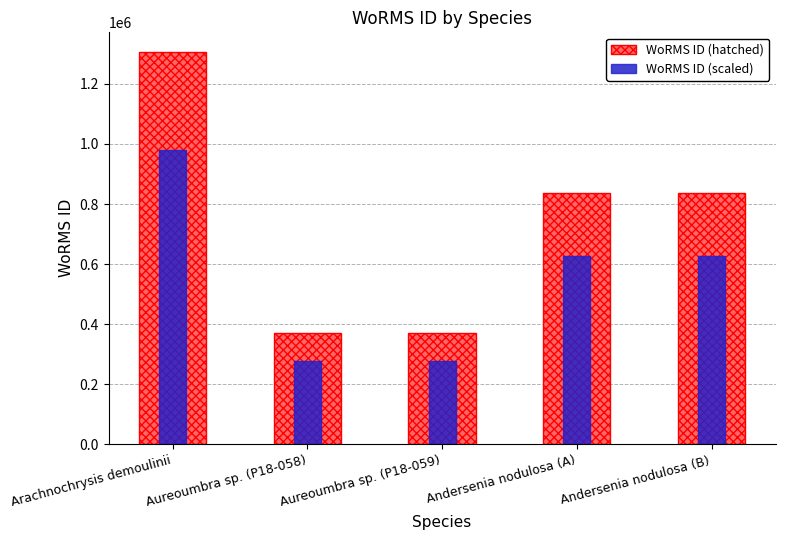

How many bars are there in total?

10